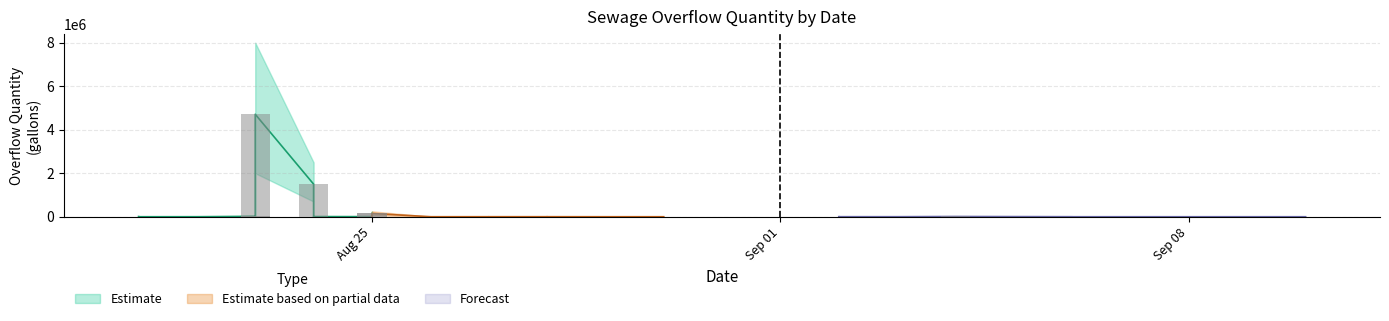

Reading left to right, extract all data points from this chart.

Quantity (gallons): 0=2	1=1745	2=20	3=11600	4=1400	5=3092	6=2160	7=1850	8=10	9=50	10=1180	11=20	12=2000	13=1500	14=800	15=500	16=1200	17=1836	18=100	19=4521	20=10	21=50	22=150000	23=1500000	24=3450	25=8000	26=20000	27=5100	28=40000	29=4710000	30=1085	31=8850	32=100
lower: 0=1	1=800	2=10	3=5000	4=600	5=1500	6=1000	7=900	8=5	9=20	10=500	11=10	12=900	13=700	14=350	15=200	16=500	17=800	18=40	19=2000	20=5	21=20	22=70000	23=700000	24=1500	25=3500	26=9000	27=2000	28=18000	29=2000000	30=500	31=4000	32=50
upper: 0=5	1=3000	2=50	3=20000	4=2500	5=5000	6=4000	7=3500	8=30	9=120	10=2000	11=50	12=4000	13=3000	14=1500	15=1000	16=2500	17=3500	18=200	19=8000	20=30	21=120	22=250000	23=2500000	24=6000	25=15000	26=35000	27=10000	28=70000	29=8000000	30=2000	31=15000	32=200